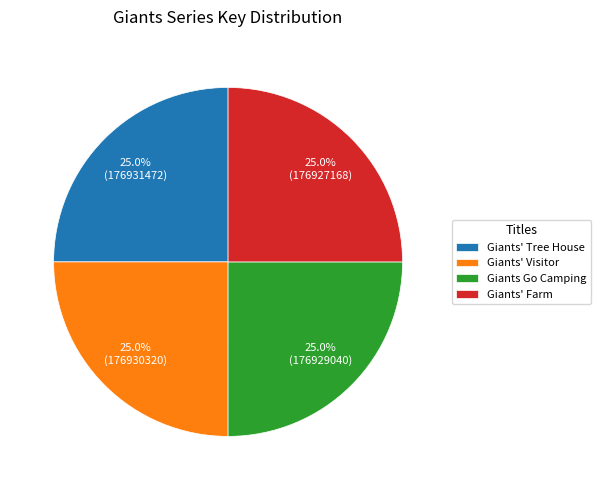

To the nearest percent, what portion does Giants' Farm represent?

25%